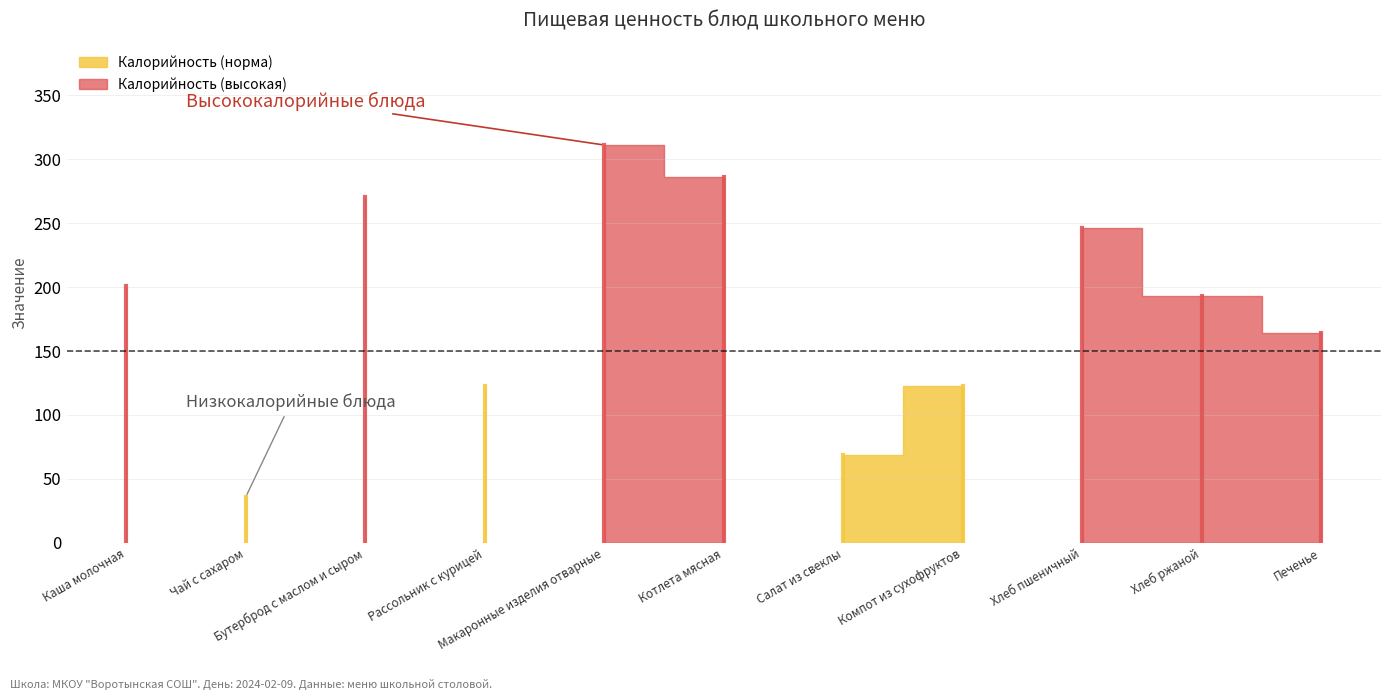

How many categories are shown in the chart?

11